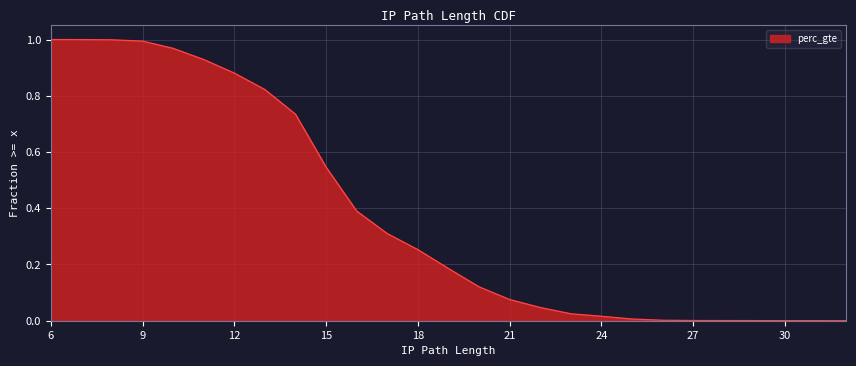

Reading left to right, what are all the values shown in this chart?

1.0	1.0	1.0	1.0	1.0	0.9	0.9	0.8	0.7	0.5	0.4	0.3	0.3	0.2	0.1	0.1	0.0	0.0	0.0	0.0	0.0	0.0	0.0	0.0	0.0	0.0	0.0